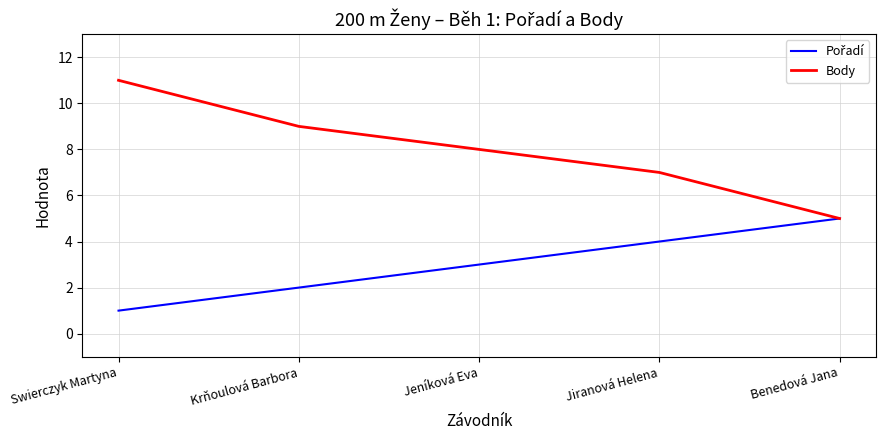

Which category has the lowest value in the Body series?

Benedová Jana